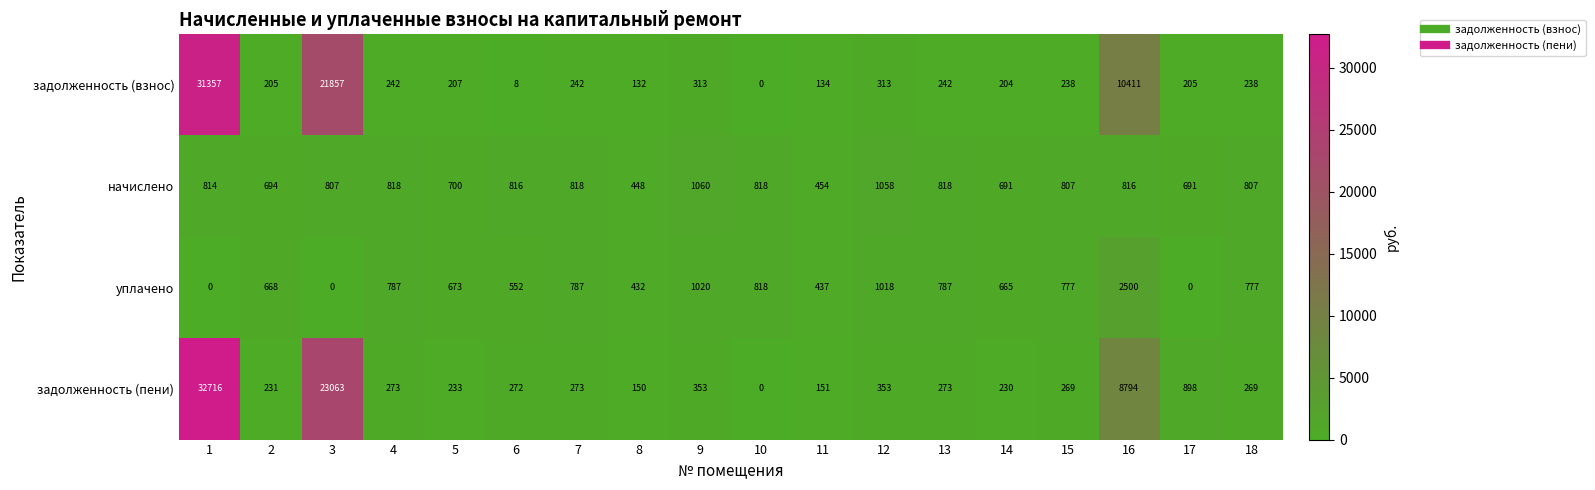

Rank the series by their maximum value, from highest to lowest.

задолженность (пени), задолженность (взнос), уплачено, начислено